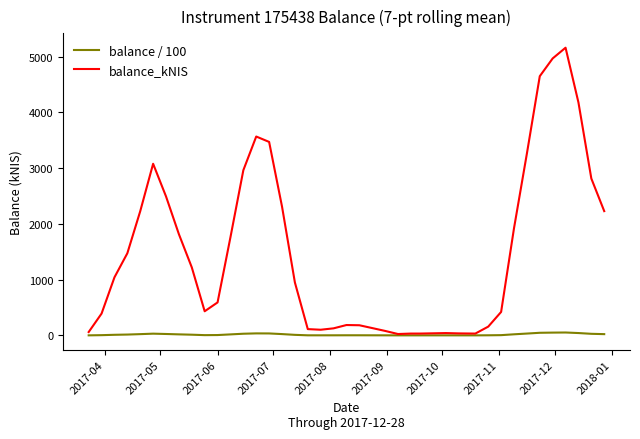

What is the maximum value for balance_kNIS?

5158.8